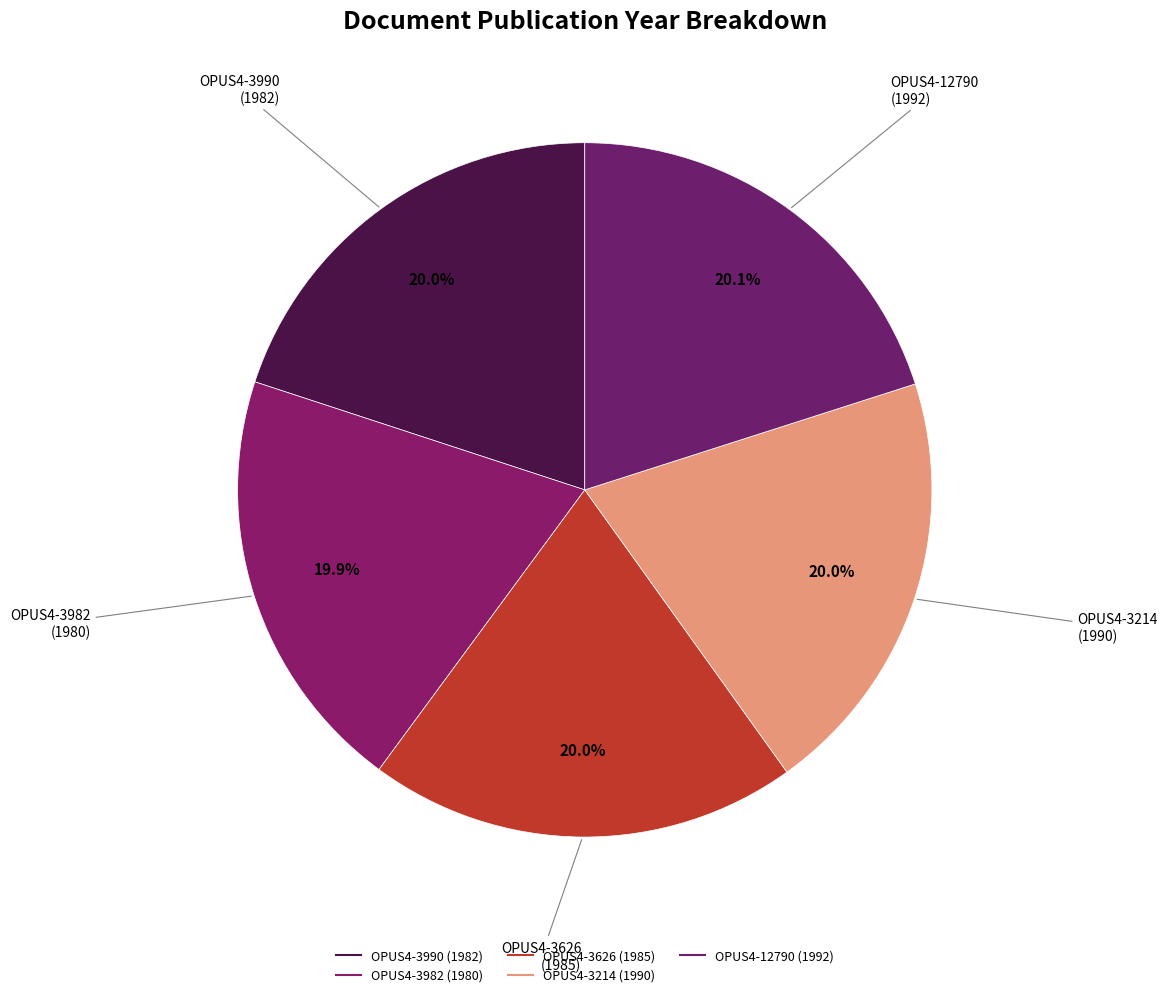

Does any single category account for the majority?

No